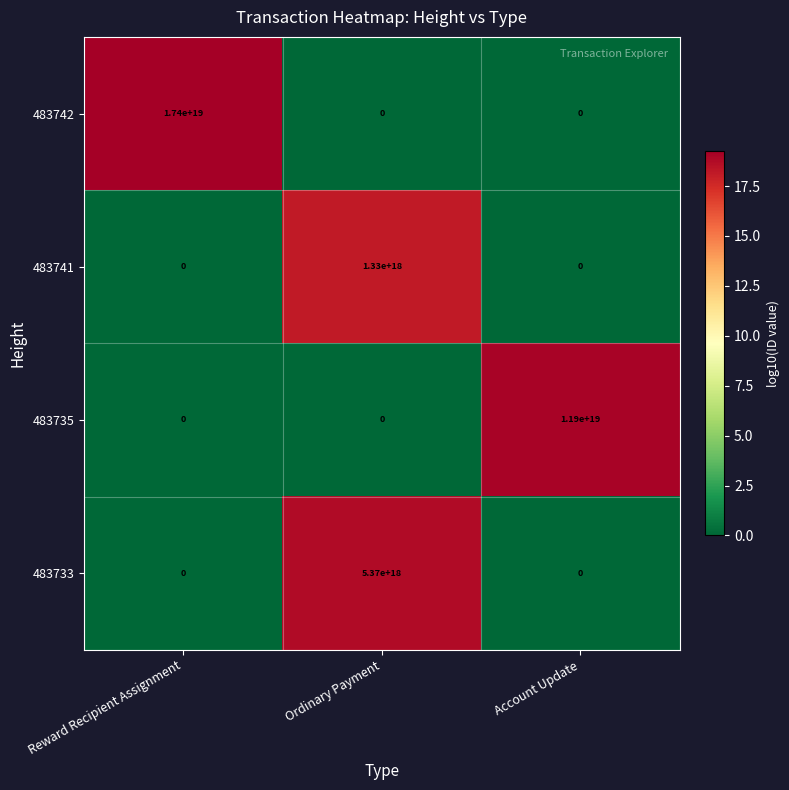

List the series in order of their peak value, lowest first.

483741, 483733, 483735, 483742